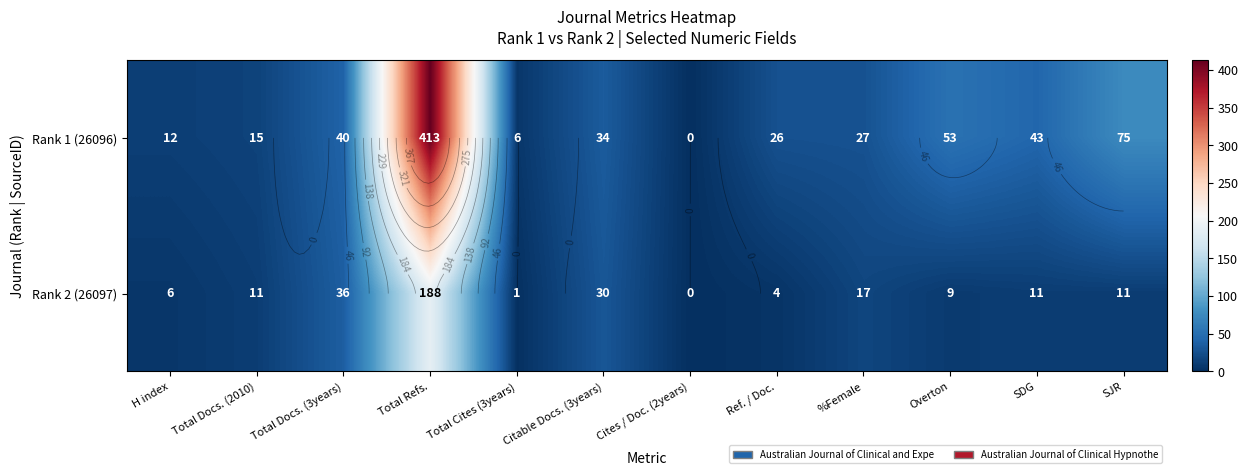

Is it true that Rank 1 (26096) equals 43 at SDG?

True